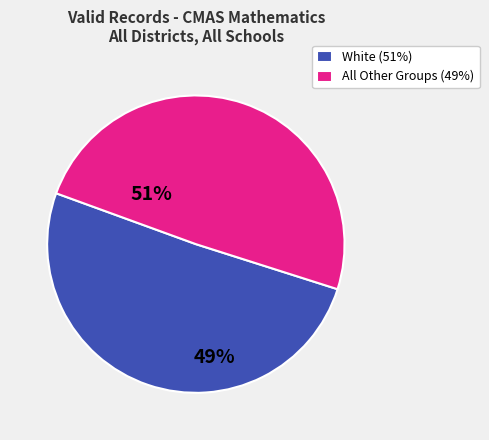

Which slice is the smallest?

All Other Groups (49%)